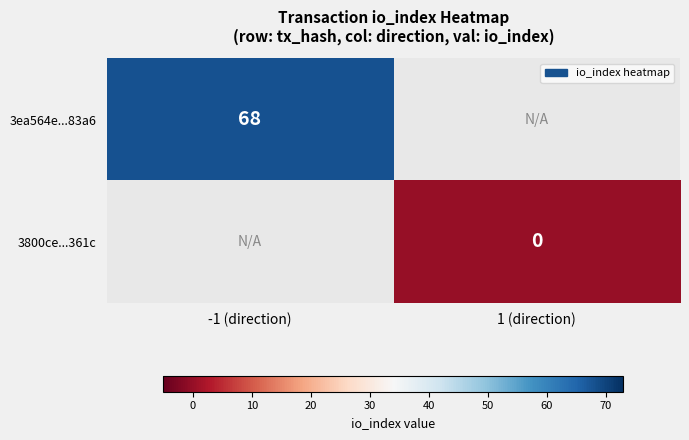

Which category has the highest value across all series?

-1 (direction)